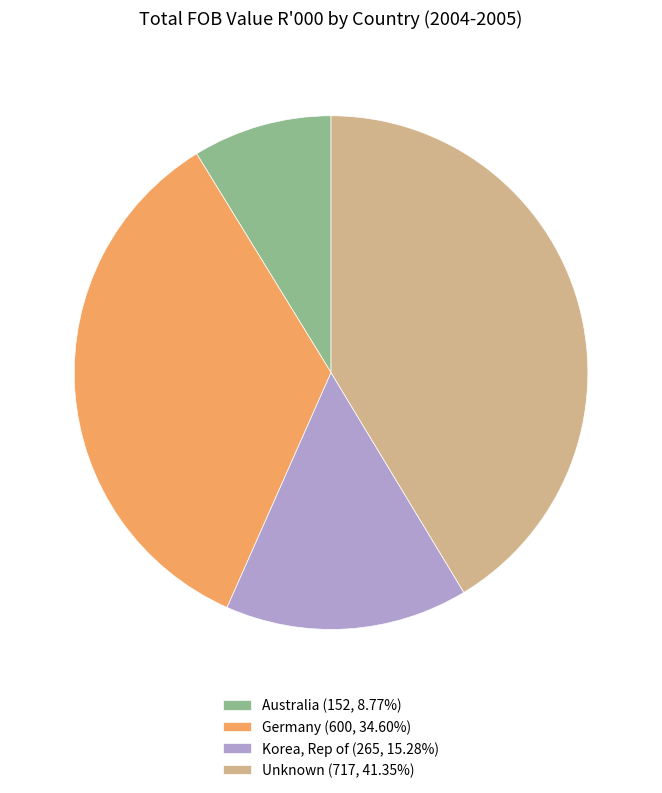

What is the smallest slice in the pie chart?

Australia